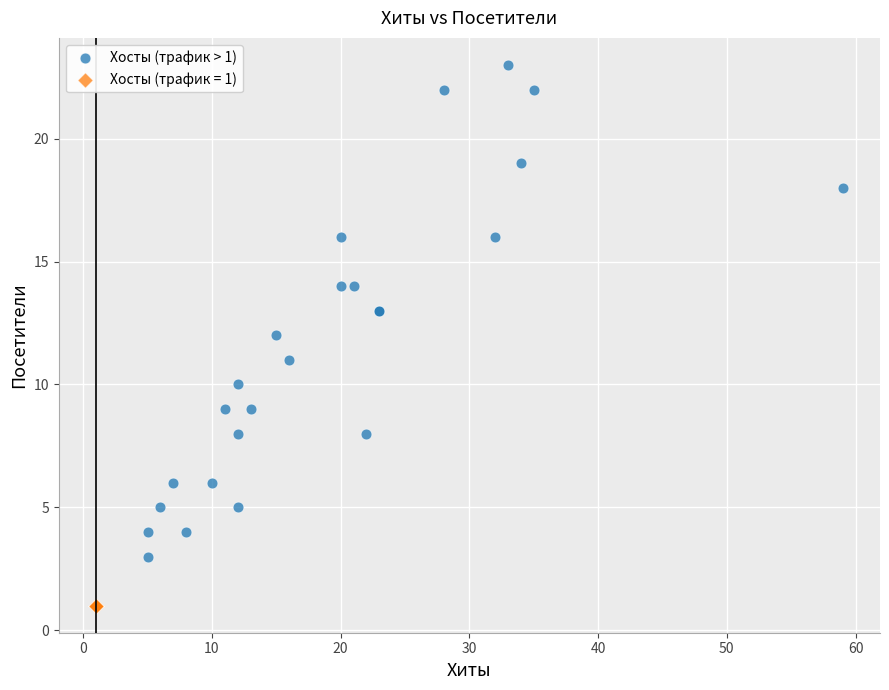

Which series contains the highest Y value?

Хосты (трафик > 1)